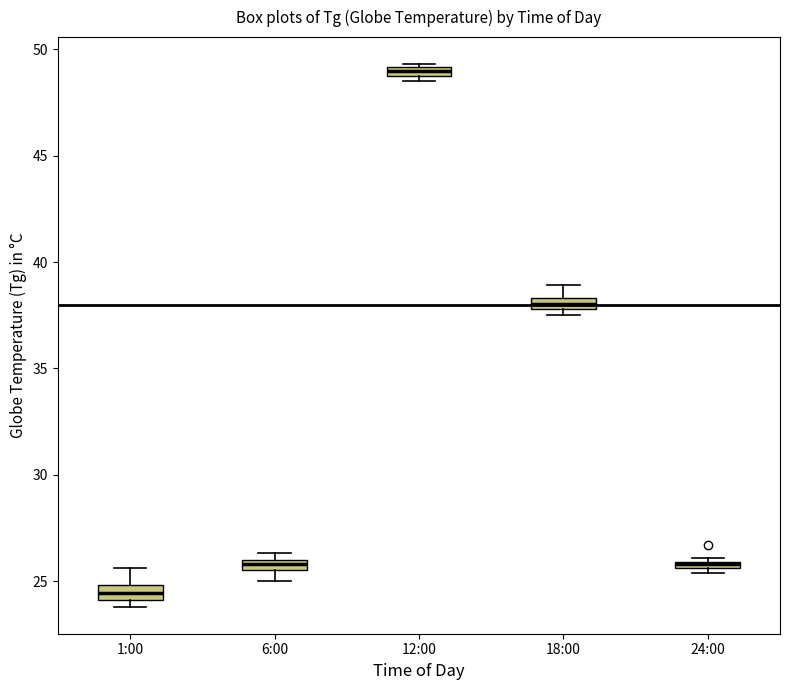

Where is the lower edge of the box for 18:00 on the y-axis? The values are not printed on the chart, so give them approximately, as read against the axis.

38.0